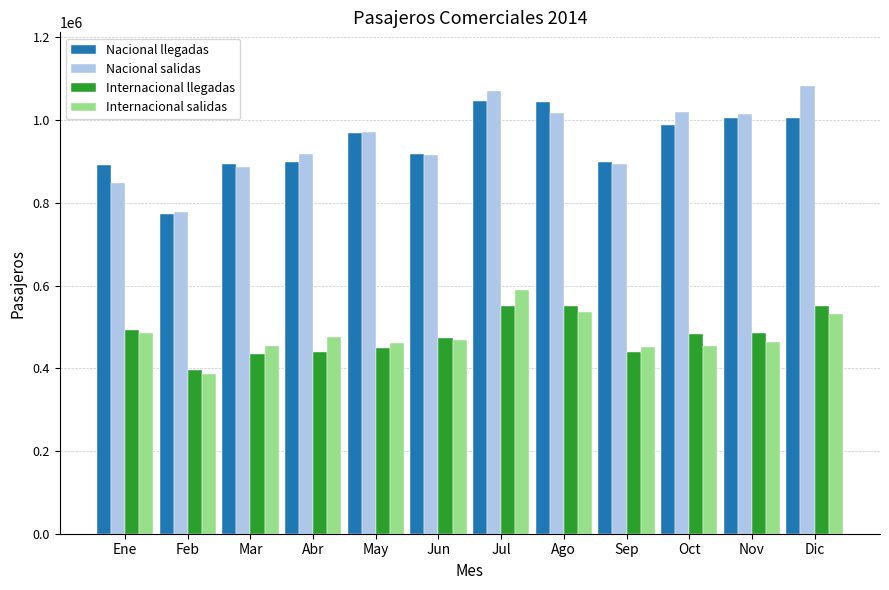

Does the chart contain any negative values?

No